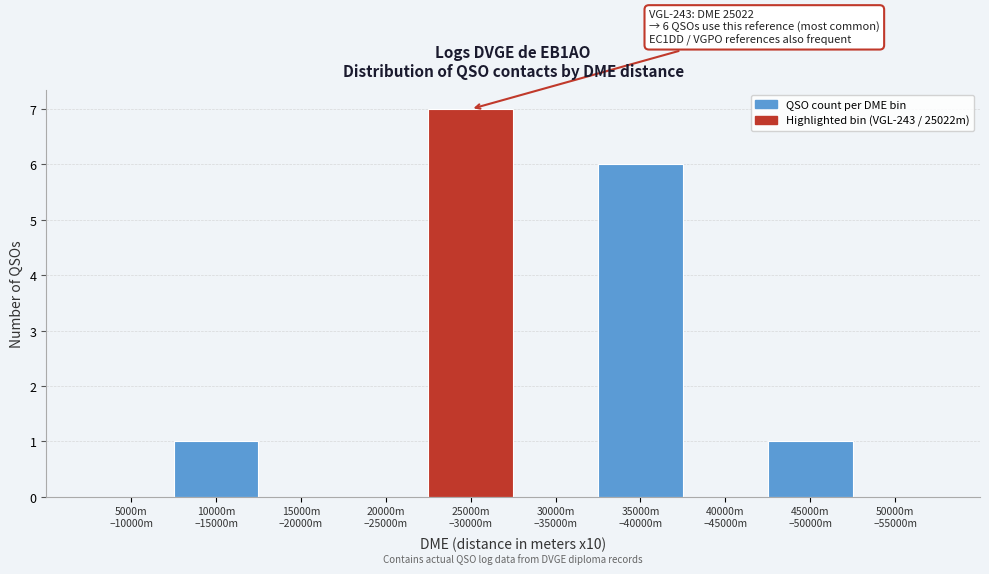

What is the greatest value displayed?

7